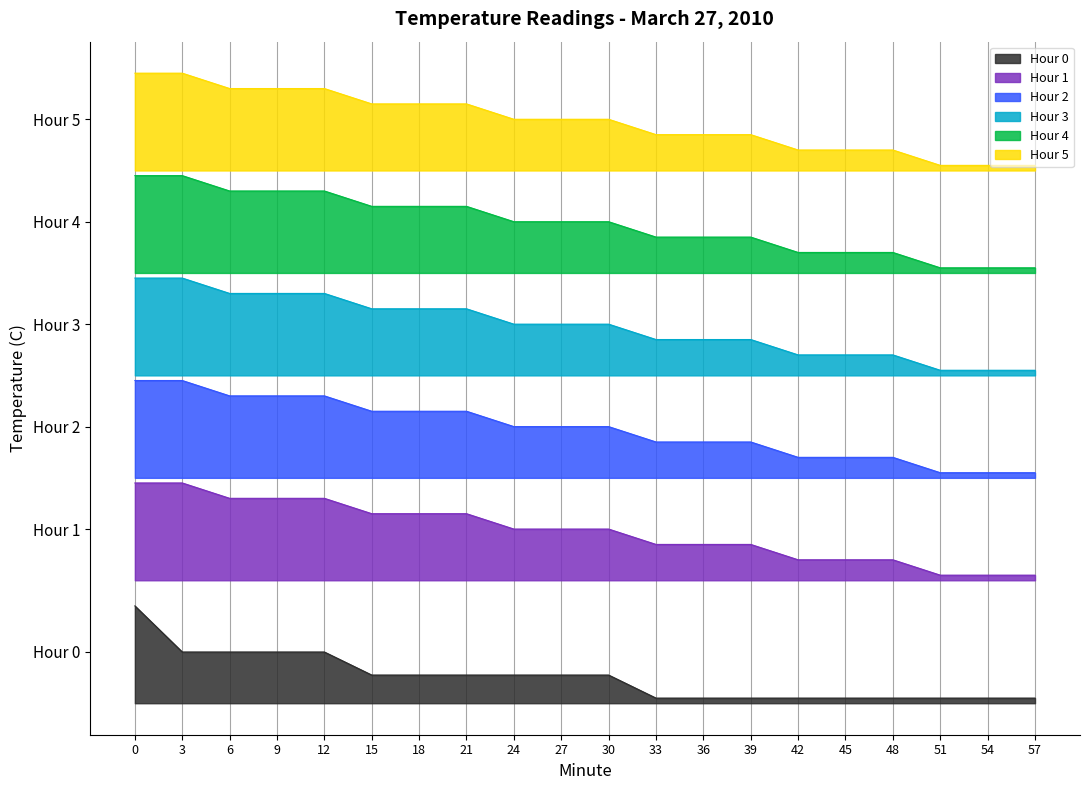

At which label does Hour 1 reach its minimum?

51